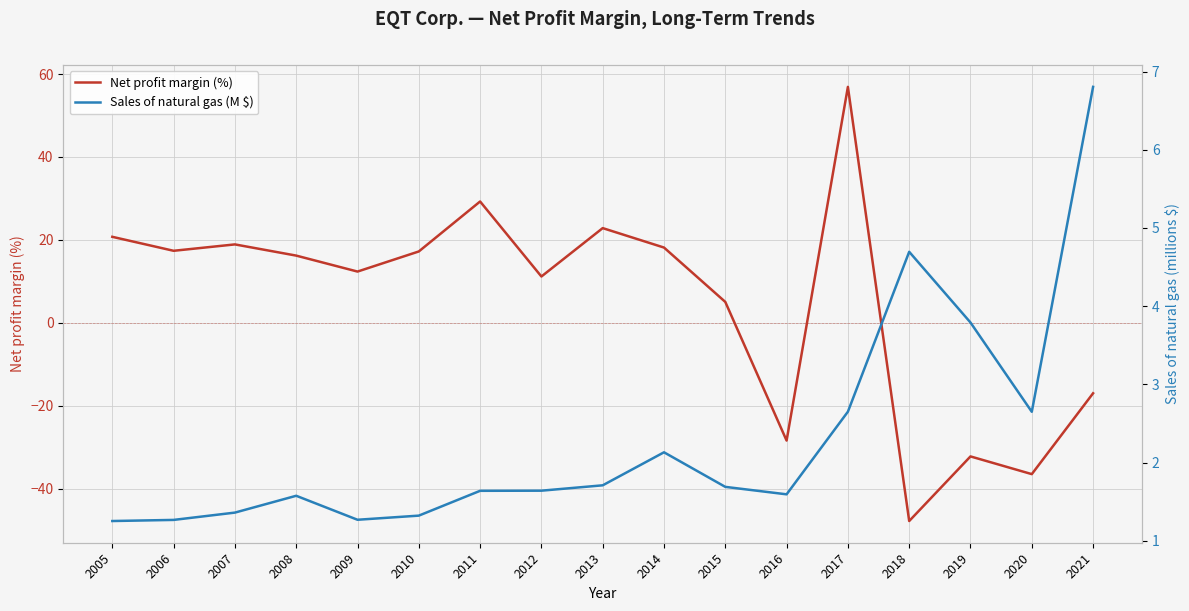

At which category does Net profit margin (%) reach its first local peak?

2007